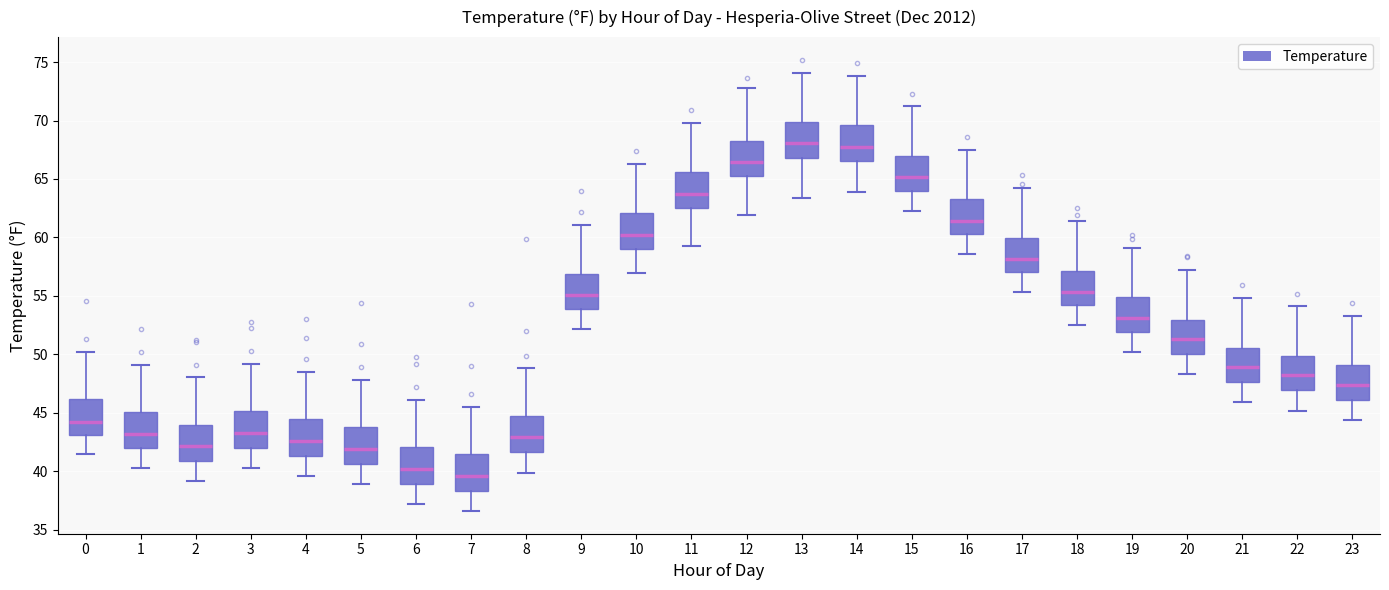

Reading left to right, transcribe this box plot: for each box, give where its median line is, the range the box spans, and where its two whiskers end, as read against the y-axis. The values are not printed on the chart, so give them approximately, as read against the axis.

0: median 44.5, box 43.0 to 46.0, whiskers 41.5 to 50.0
1: median 43.0, box 42.0 to 45.0, whiskers 40.5 to 49.0
2: median 42.0, box 41.0 to 44.0, whiskers 39.0 to 48.0
3: median 43.5, box 42.0 to 45.0, whiskers 40.5 to 49.0
4: median 42.5, box 41.5 to 44.5, whiskers 39.5 to 48.5
5: median 42.0, box 40.5 to 44.0, whiskers 39.0 to 48.0
6: median 40.0, box 39.0 to 42.0, whiskers 37.0 to 46.0
7: median 39.5, box 38.5 to 41.5, whiskers 36.5 to 45.5
8: median 43.0, box 41.5 to 45.0, whiskers 40.0 to 49.0
9: median 55.0, box 54.0 to 57.0, whiskers 52.0 to 61.0
10: median 60.5, box 59.0 to 62.0, whiskers 57.0 to 66.5
11: median 64.0, box 62.5 to 65.5, whiskers 59.5 to 70.0
12: median 66.5, box 65.0 to 68.5, whiskers 62.0 to 73.0
13: median 68.0, box 67.0 to 70.0, whiskers 63.5 to 74.0
14: median 68.0, box 66.5 to 69.5, whiskers 64.0 to 74.0
15: median 65.0, box 64.0 to 67.0, whiskers 62.5 to 71.0
16: median 61.5, box 60.5 to 63.5, whiskers 58.5 to 67.5
17: median 58.0, box 57.0 to 60.0, whiskers 55.5 to 64.0
18: median 55.5, box 54.0 to 57.0, whiskers 52.5 to 61.5
19: median 53.0, box 52.0 to 55.0, whiskers 50.0 to 59.0
20: median 51.5, box 50.0 to 53.0, whiskers 48.5 to 57.0
21: median 49.0, box 47.5 to 50.5, whiskers 46.0 to 55.0
22: median 48.0, box 47.0 to 50.0, whiskers 45.0 to 54.0
23: median 47.5, box 46.0 to 49.0, whiskers 44.5 to 53.5